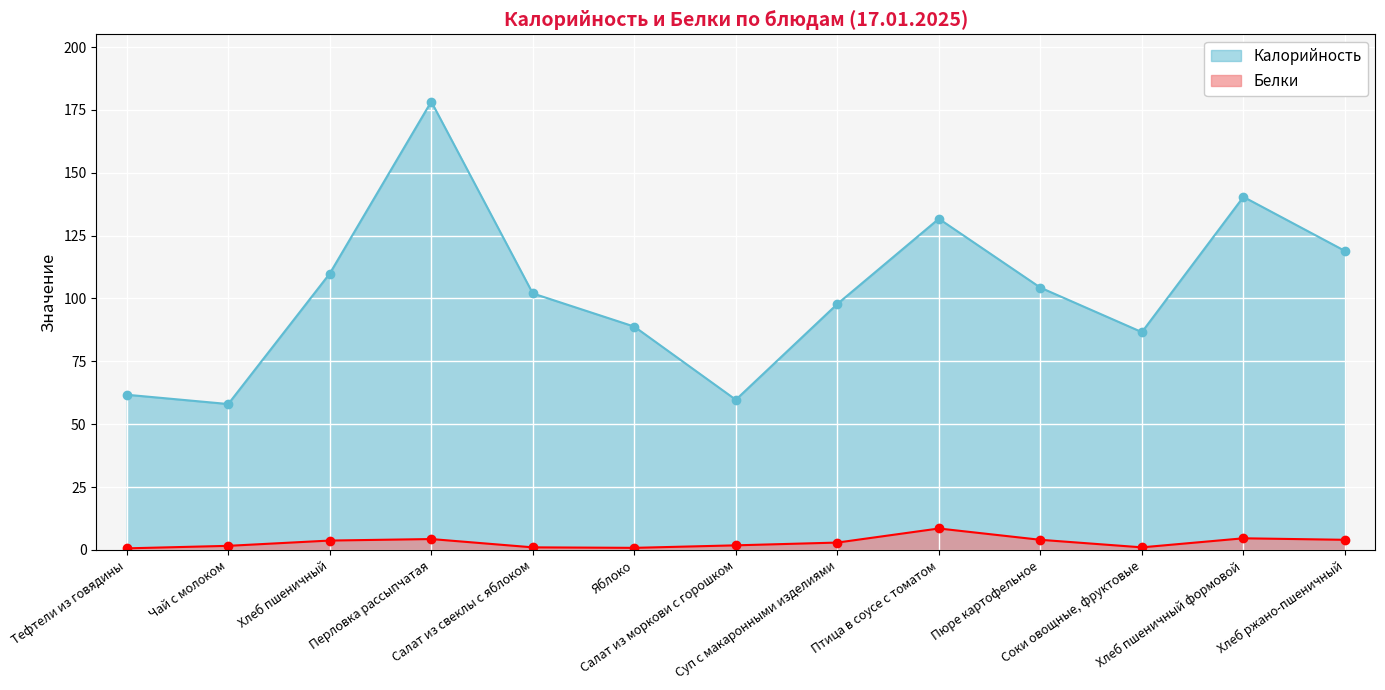

In Калорийность, how many points are lower than both neighbors (excluding endpoints)?

3